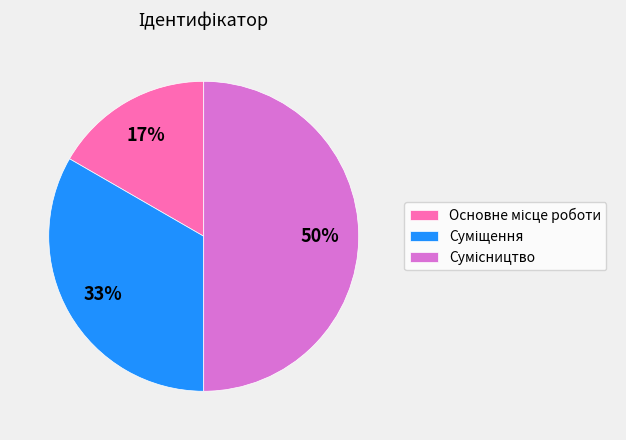

How many segments does this pie chart have?

3